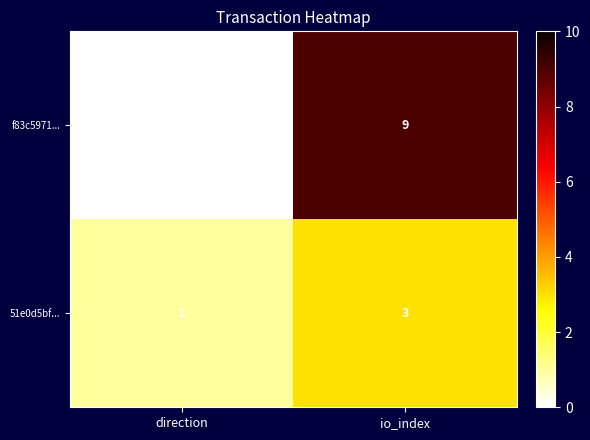

Where is 51e0d5bf... nearest to the value 2?

direction